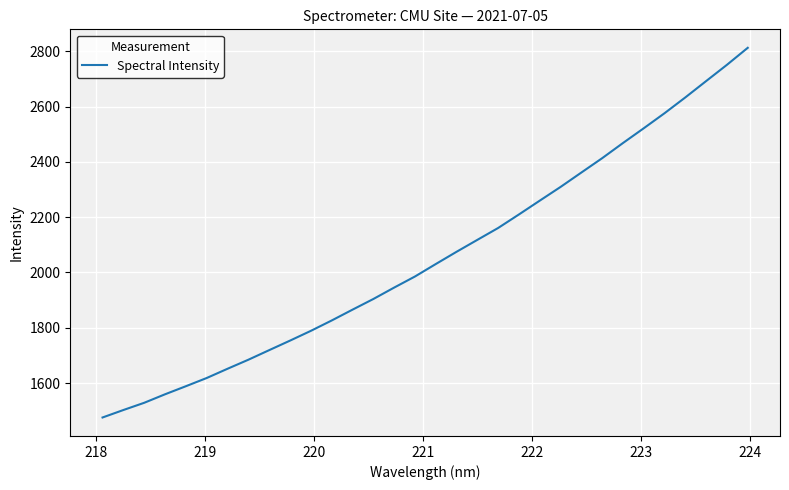

What is the greatest value displayed?

2812.3